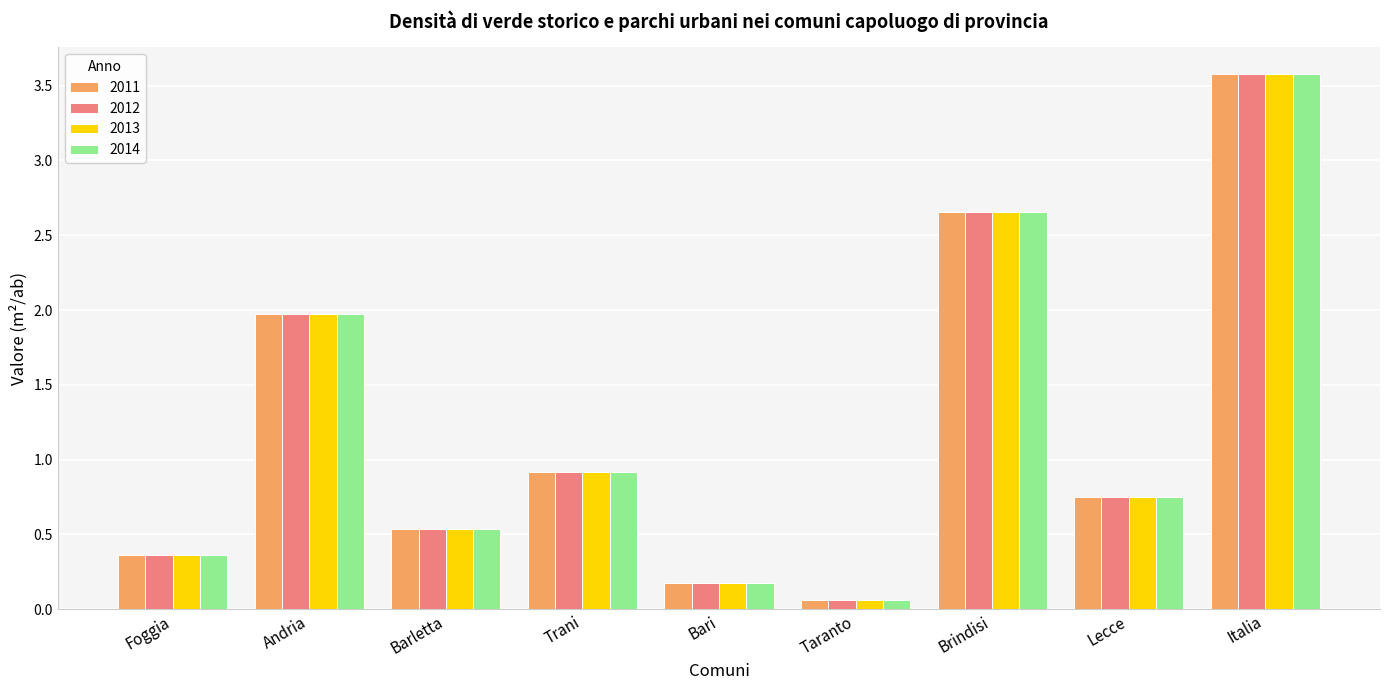

Rank the categories by 2011 value from highest to lowest.

Italia, Brindisi, Andria, Trani, Lecce, Barletta, Foggia, Bari, Taranto